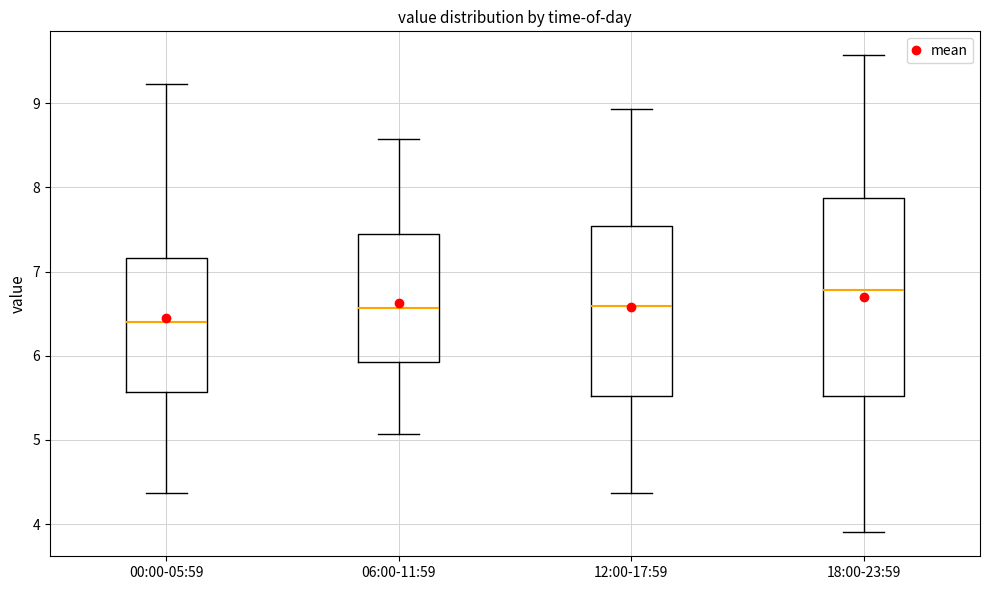

Reading left to right, read every box against the y-axis: the position of its median line, the range the box covers, and the ends of its whiskers. The values are not printed on the chart, so give them approximately, as read against the axis.

00:00-05:59: median 6.4, box 5.6 to 7.2, whiskers 4.4 to 9.2
06:00-11:59: median 6.6, box 5.9 to 7.4, whiskers 5.1 to 8.6
12:00-17:59: median 6.6, box 5.5 to 7.5, whiskers 4.4 to 8.9
18:00-23:59: median 6.8, box 5.5 to 7.9, whiskers 3.9 to 9.6